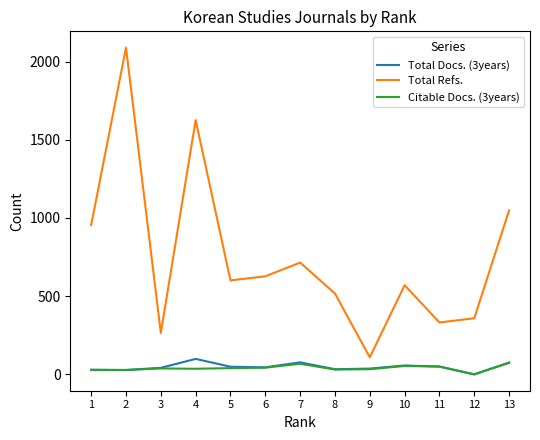

True or false: Total Refs. and Total Docs. (3years) intersect in this chart.

False